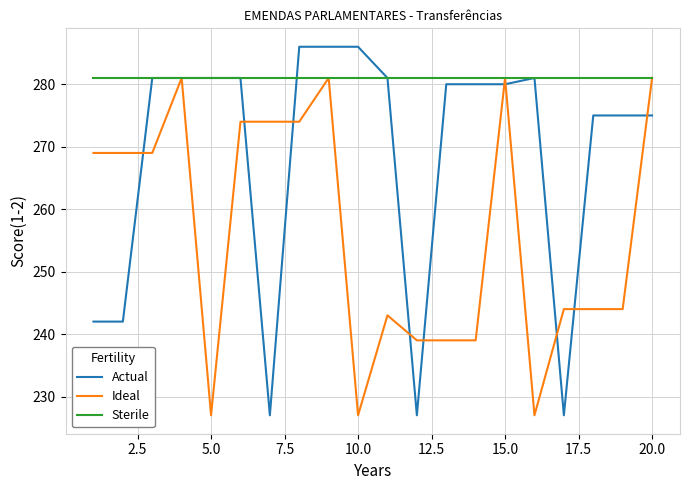

Which series has the largest range (max minus min)?

Actual